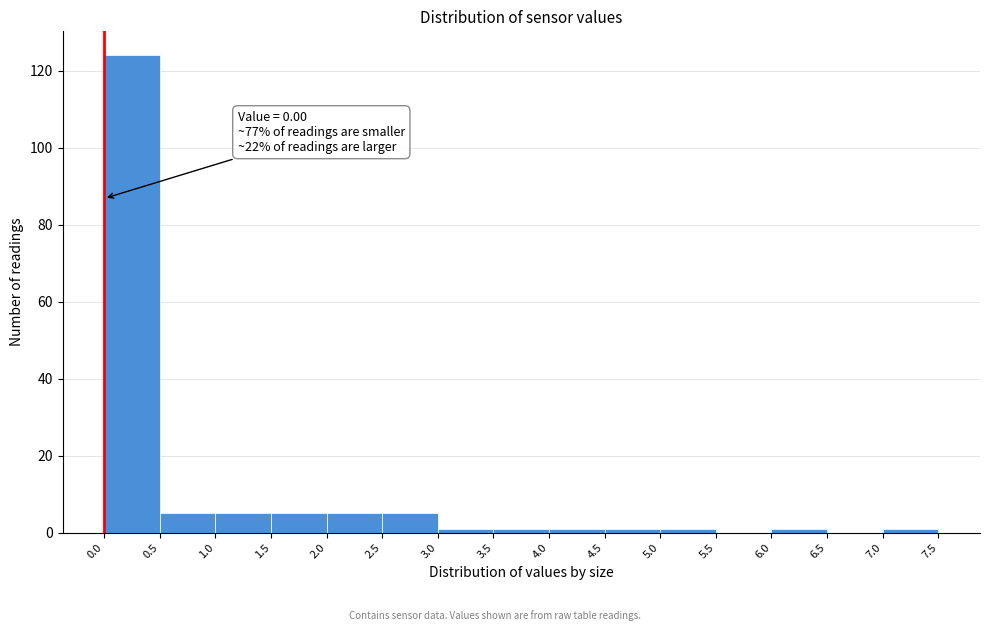

Over which range of the x-axis is the bar tallest?

0.0 to 0.5